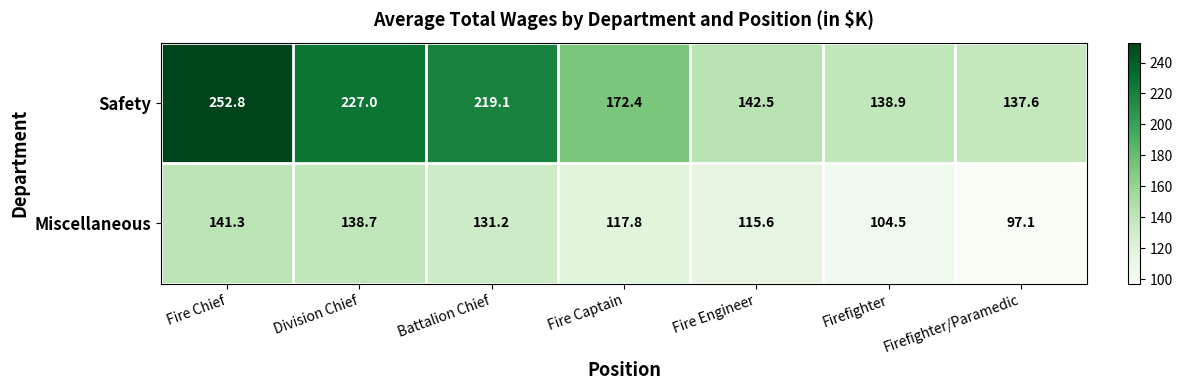

Which label corresponds to the smallest value in the chart?

Firefighter/Paramedic